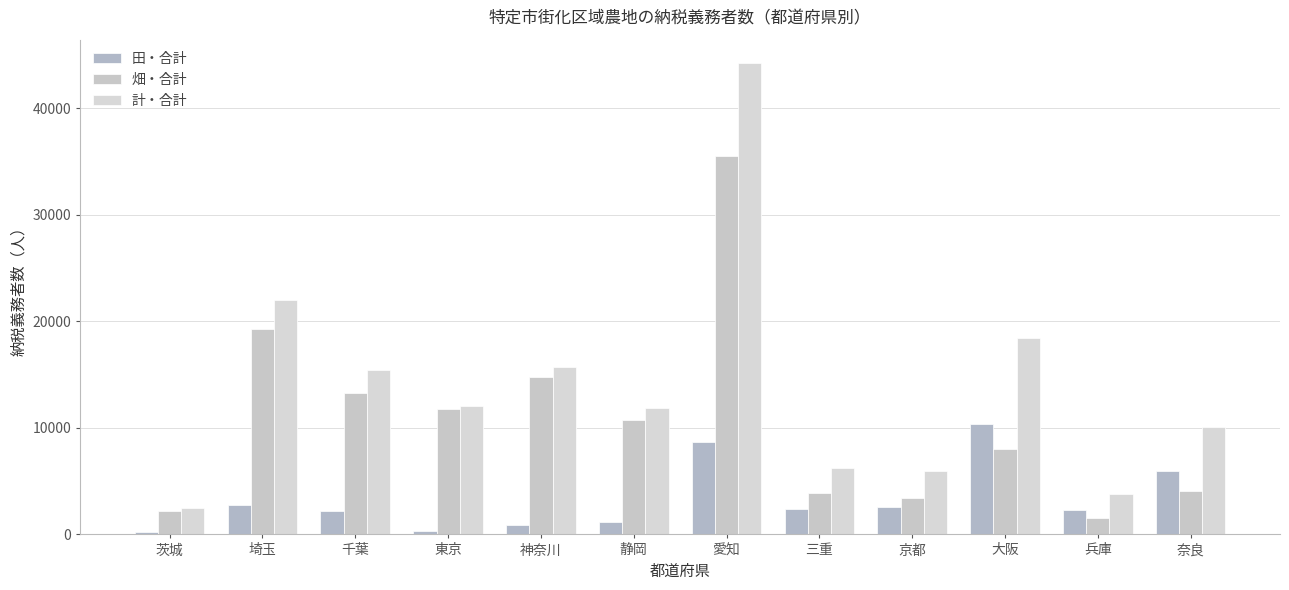

At which category is the sum across all series the highest?

愛知